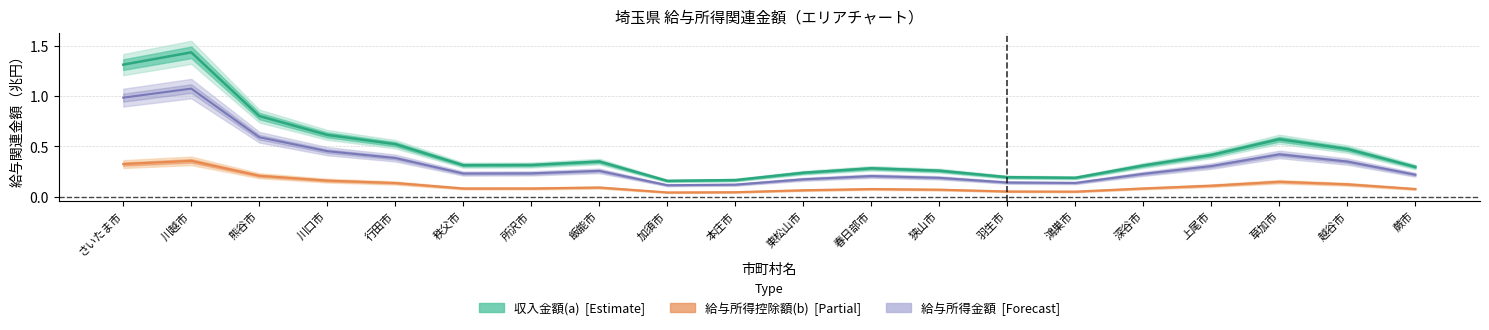

At which label does 給与所得金額 [Forecast] reach its minimum?

加須市